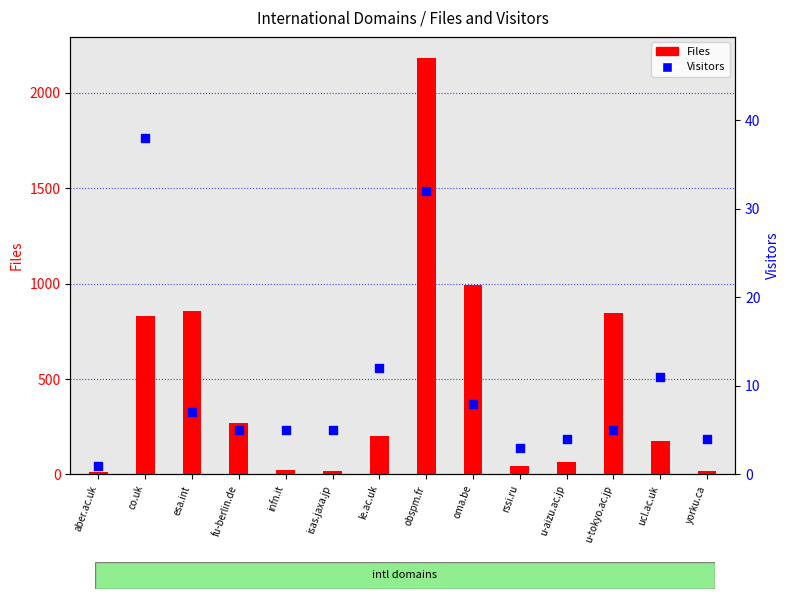

At which category is the sum across all series the highest?

obspm.fr